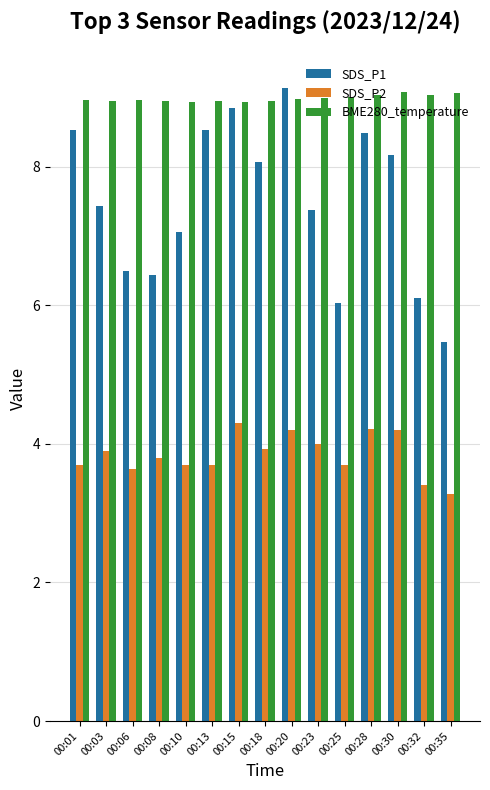

Which series has the largest range (max minus min)?

SDS_P1